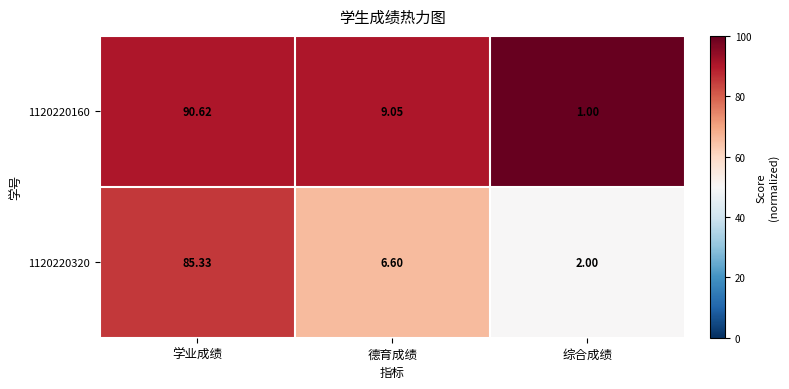

At which category is the sum across all series the highest?

学业成绩